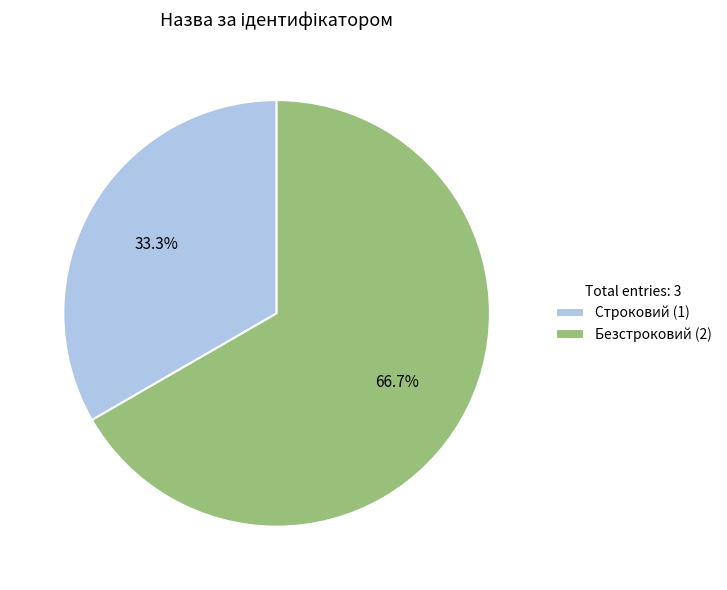

Approximately how many times larger is the value at Строковий compared to Безстроковий?

0.5